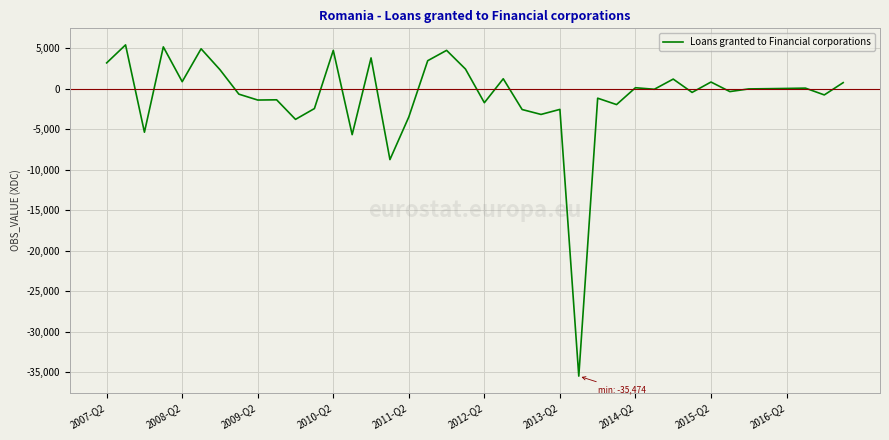

What is the difference between the maximum and minimum values?

40873.1